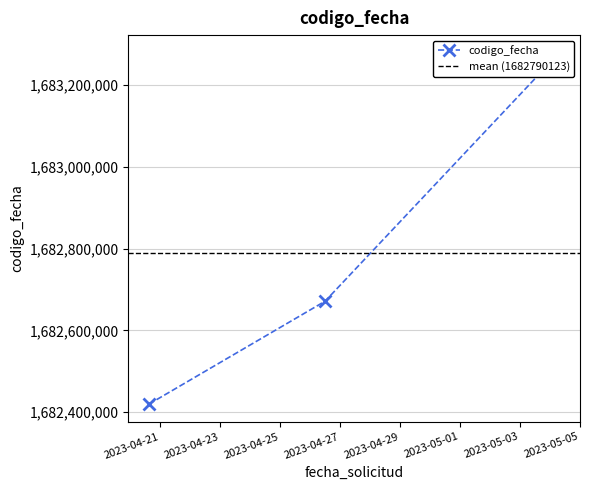

Which label corresponds to the largest value in the chart?

2023-05-04 07:39:14